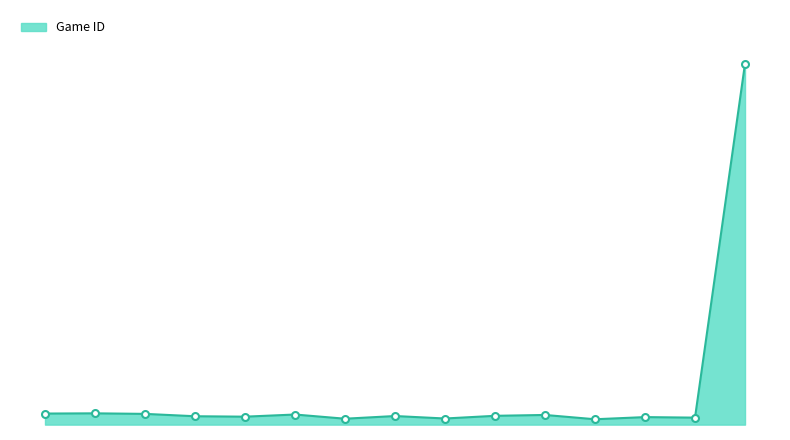

Is this an area chart (filled region under the line)?

Yes